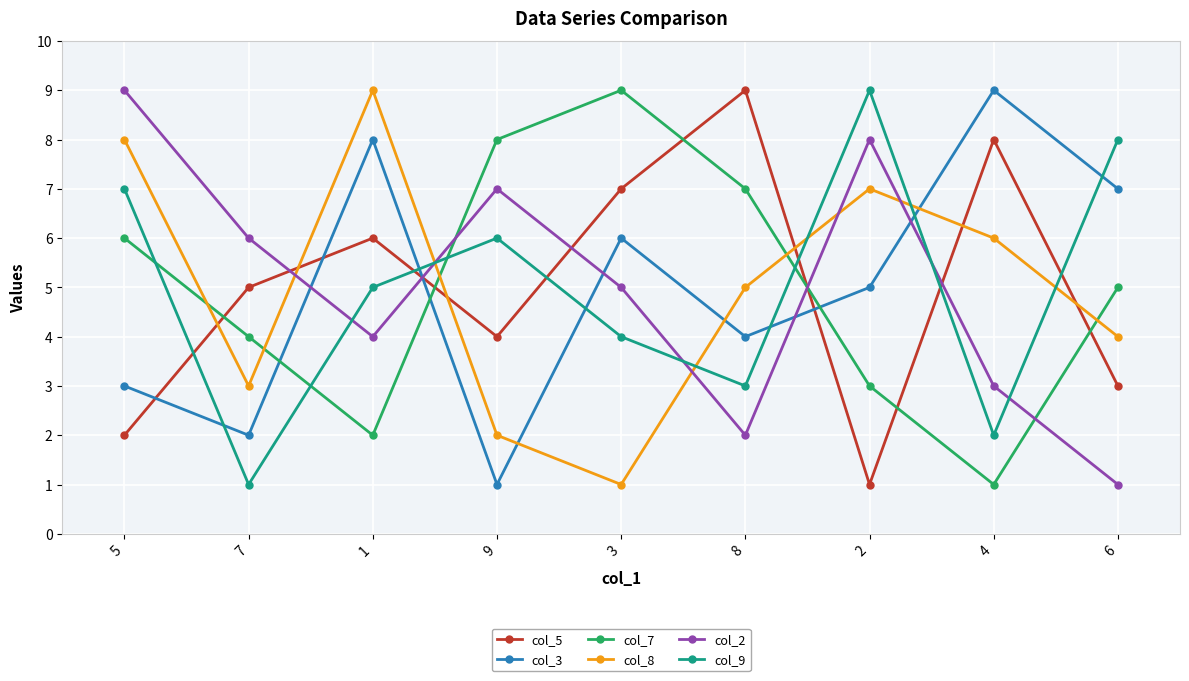

What position from the right is 7?

8